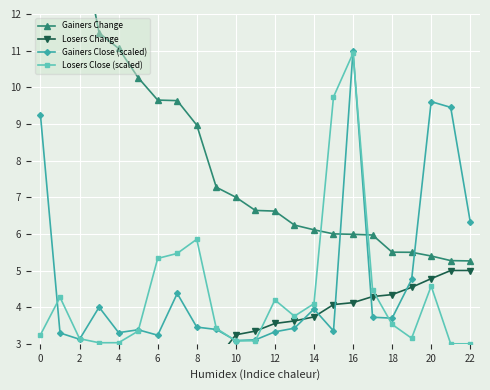

What are all the series names shown in the legend?

Gainers Change, Losers Change, Gainers Close (scaled), Losers Close (scaled)